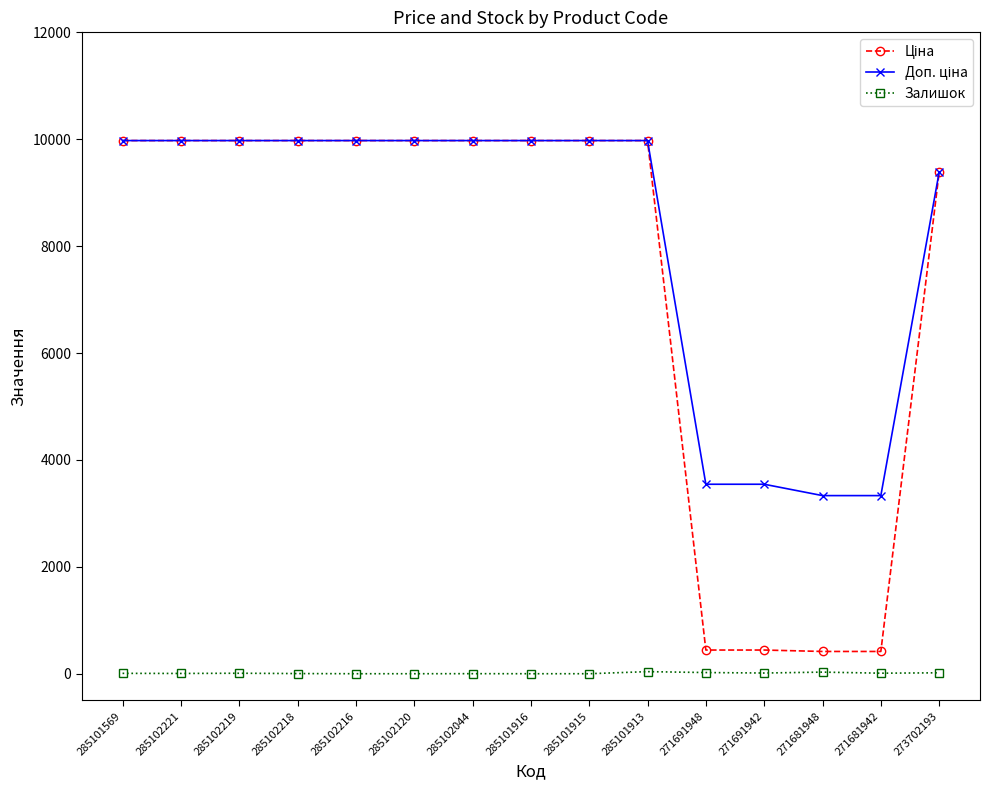

What is the total value across all series at 285102120?

19950.0